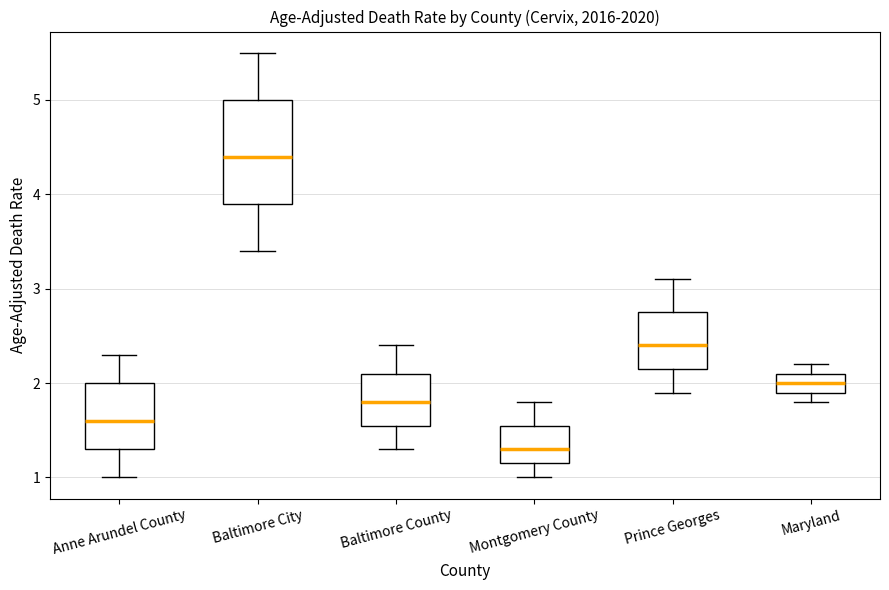

Reading left to right, read every box against the y-axis: the position of its median line, the range the box covers, and the ends of its whiskers. The values are not printed on the chart, so give them approximately, as read against the axis.

Anne Arundel County: median 1.6, box 1.3 to 2.0, whiskers 1.0 to 2.3
Baltimore City: median 4.4, box 3.9 to 5.0, whiskers 3.4 to 5.5
Baltimore County: median 1.8, box 1.6 to 2.1, whiskers 1.3 to 2.4
Montgomery County: median 1.3, box 1.2 to 1.6, whiskers 1.0 to 1.8
Prince Georges: median 2.4, box 2.2 to 2.8, whiskers 1.9 to 3.1
Maryland: median 2.0, box 1.9 to 2.1, whiskers 1.8 to 2.2